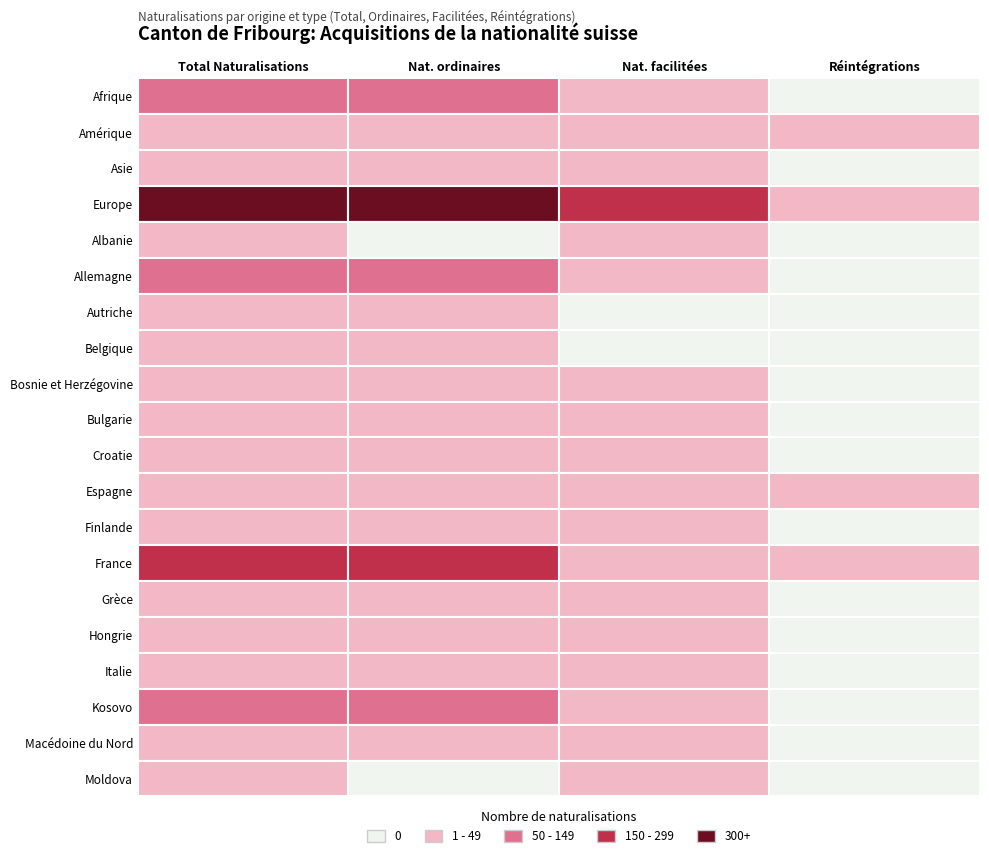

How many categories are shown in the chart?

4